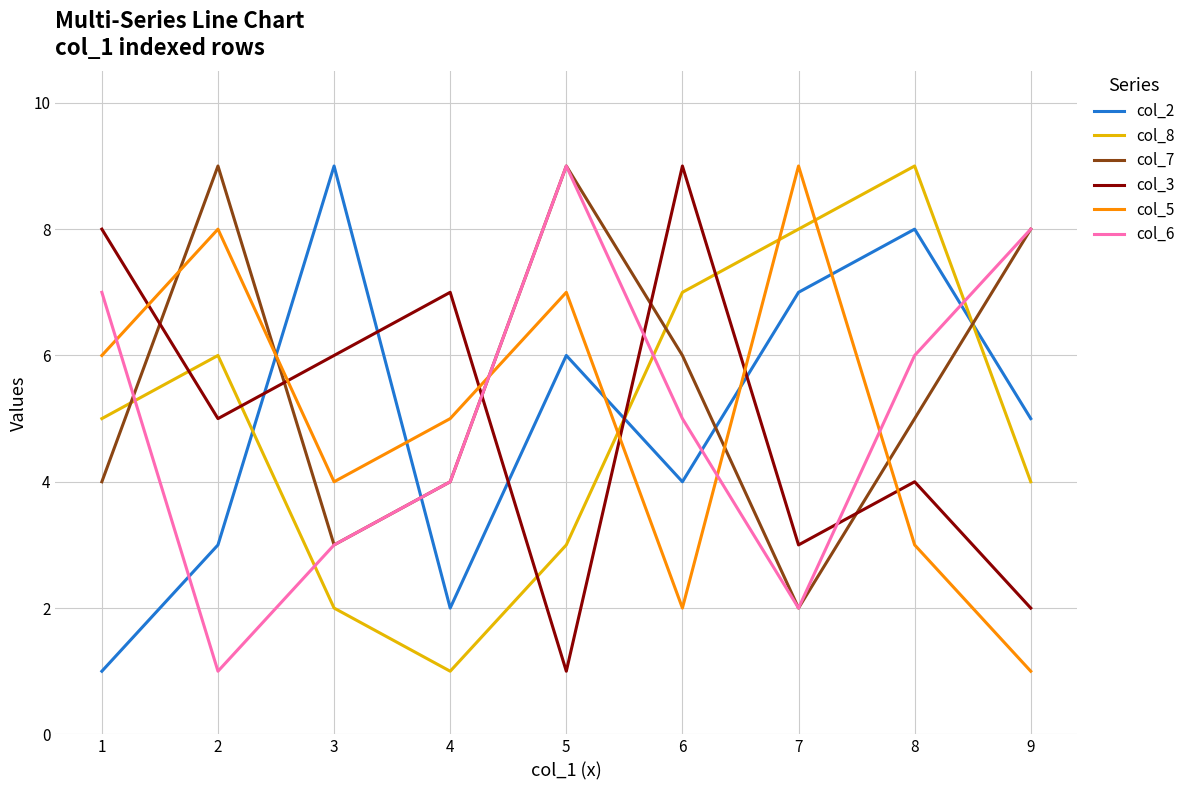

What is the sum of all col_5 values?

45